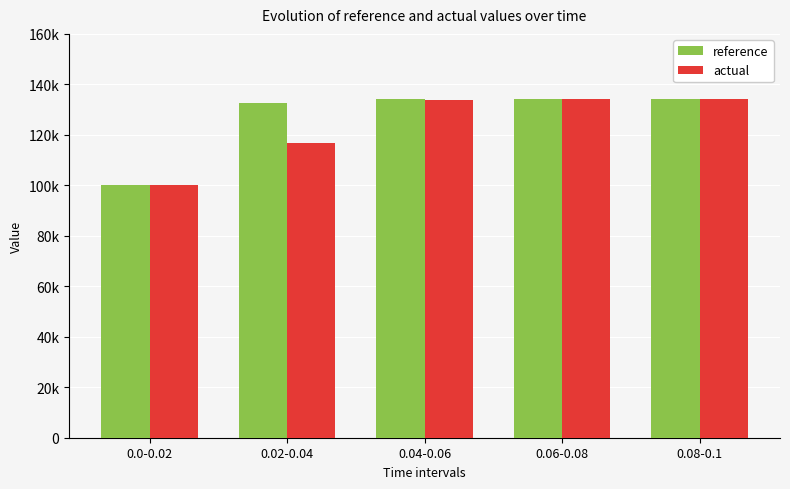

What is the value of the reference bar at the 5th from the left?

134322.6